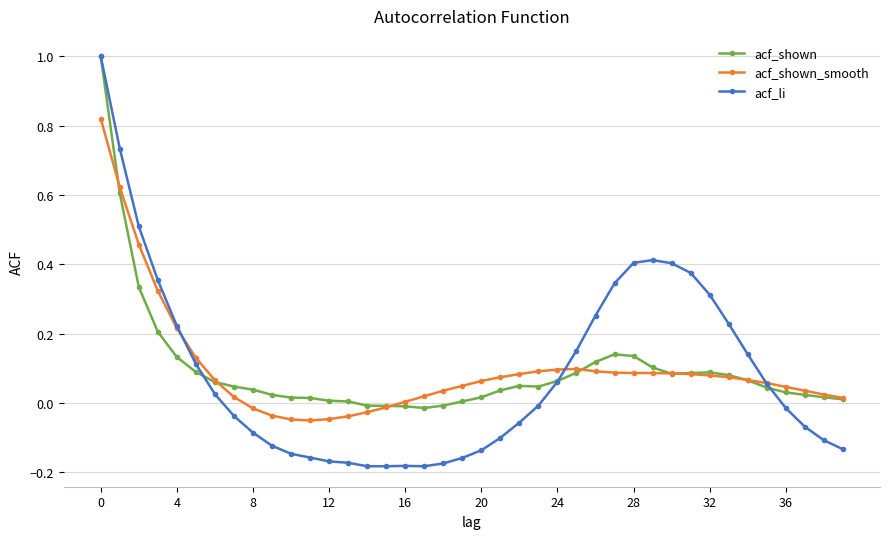

What is the greatest value displayed?

1.0